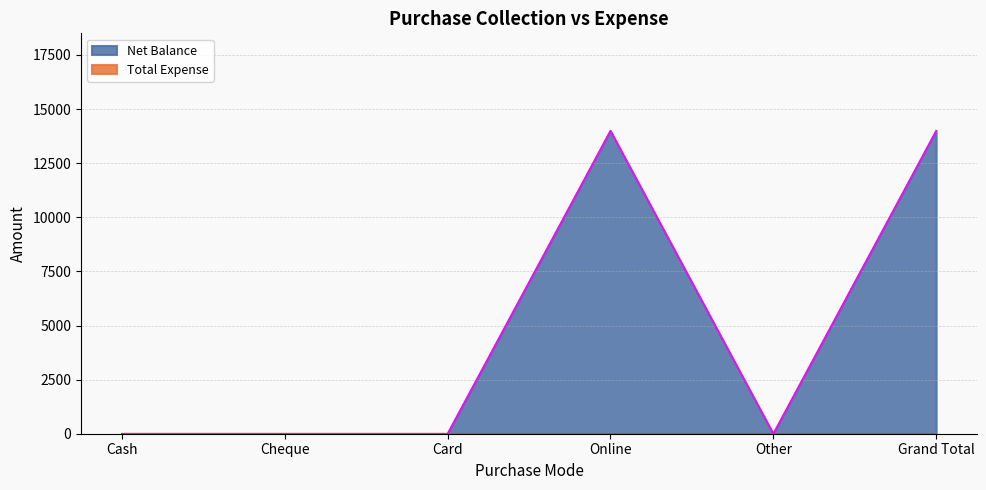

Where is the data nearest to the value 7000?

Cash